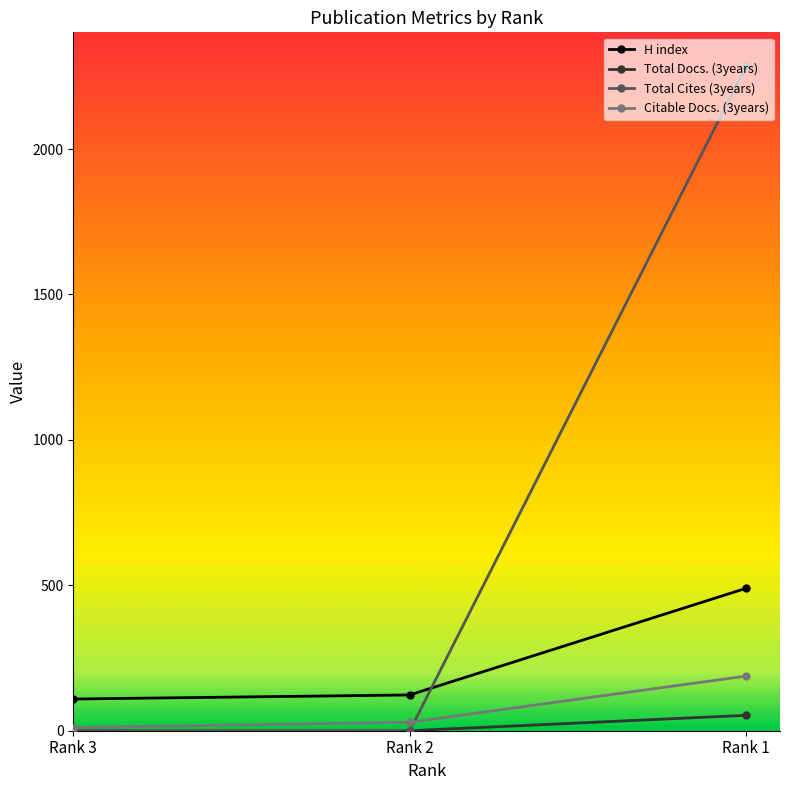

Reading left to right, extract all data points from this chart.

H index: 109	123	490
Total Docs. (3years): 0	0	53
Total Cites (3years): 0	0	2287
Citable Docs. (3years): 11	29	188